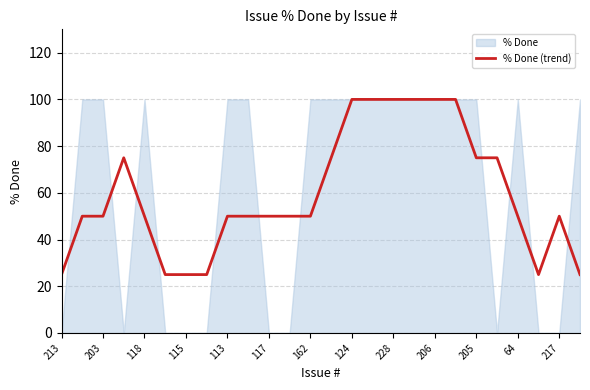

The value of % Done (trend) at 206 is 100. True or false?

True